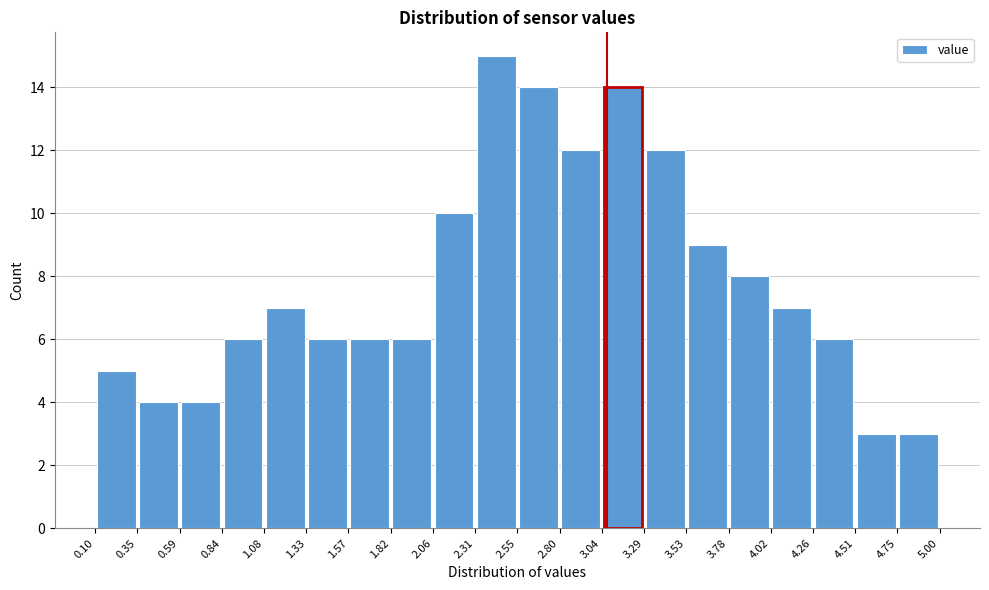

How tall is the bar that spans 4.26 to 4.51 on the x-axis? The values are not printed on the chart, so give them approximately, as read against the axis.

6